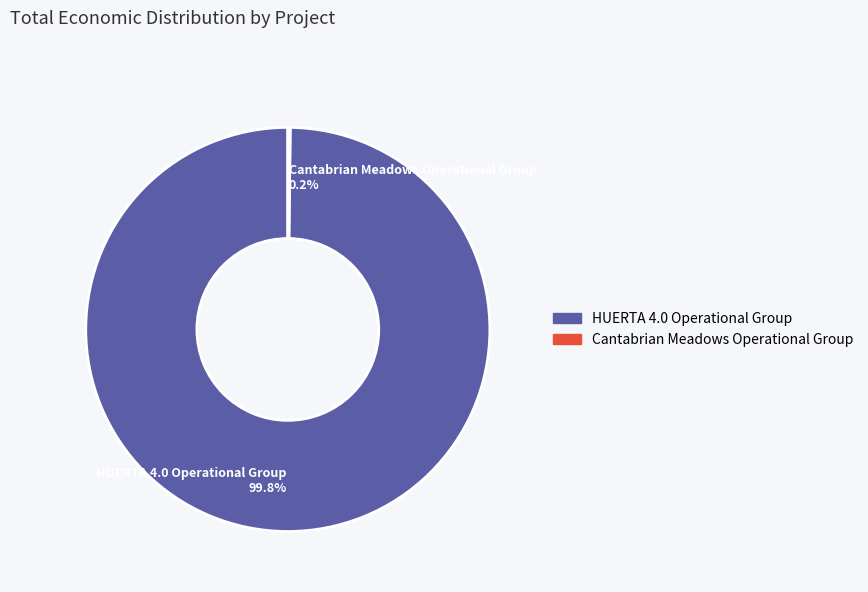

What portion of the pie excludes HUERTA 4.0 Operational Group?

0.2%